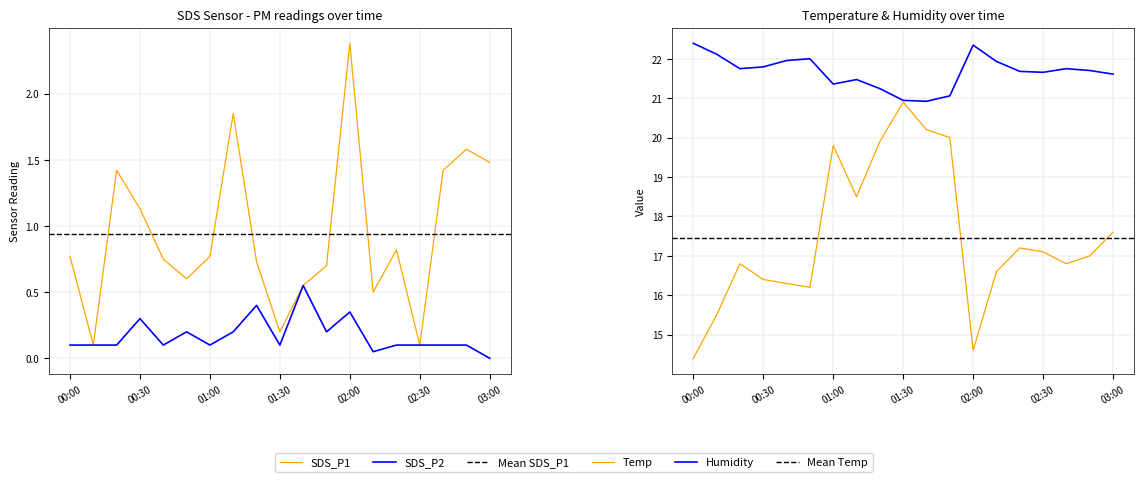

What is the lowest value of the Humidity series?

20.9